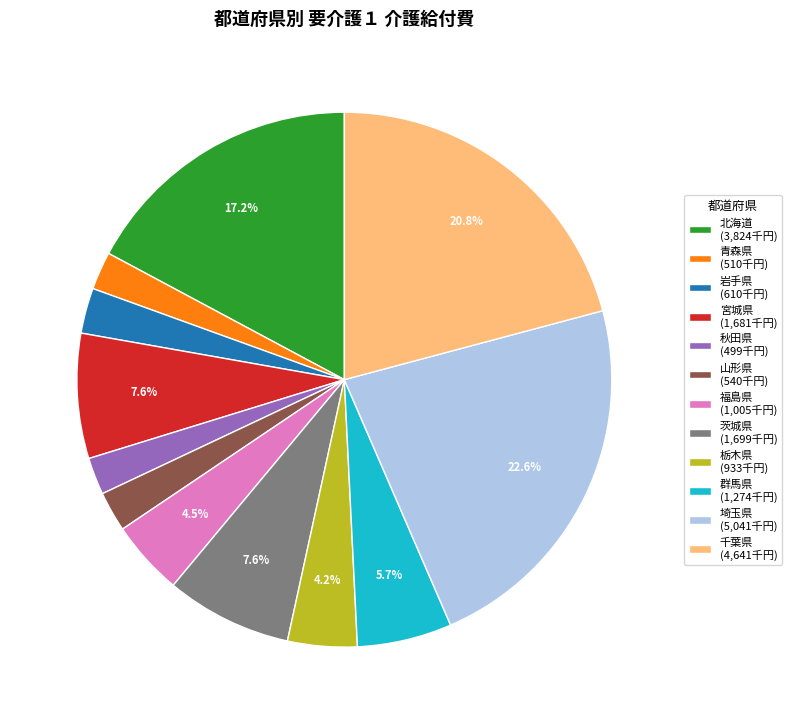

What is the ratio of the value at 群馬県 (1,274千円) to the value at 千葉県 (4,641千円)?

0.3